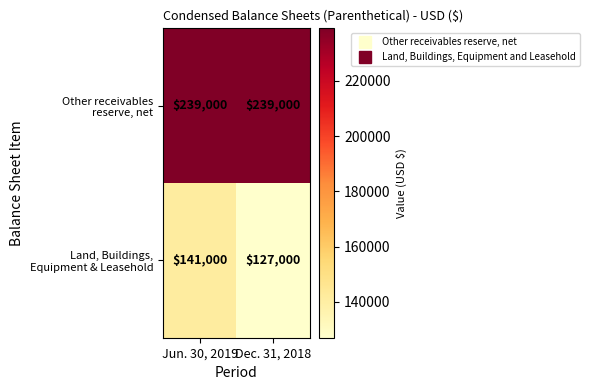

What is the smallest value displayed?

127000